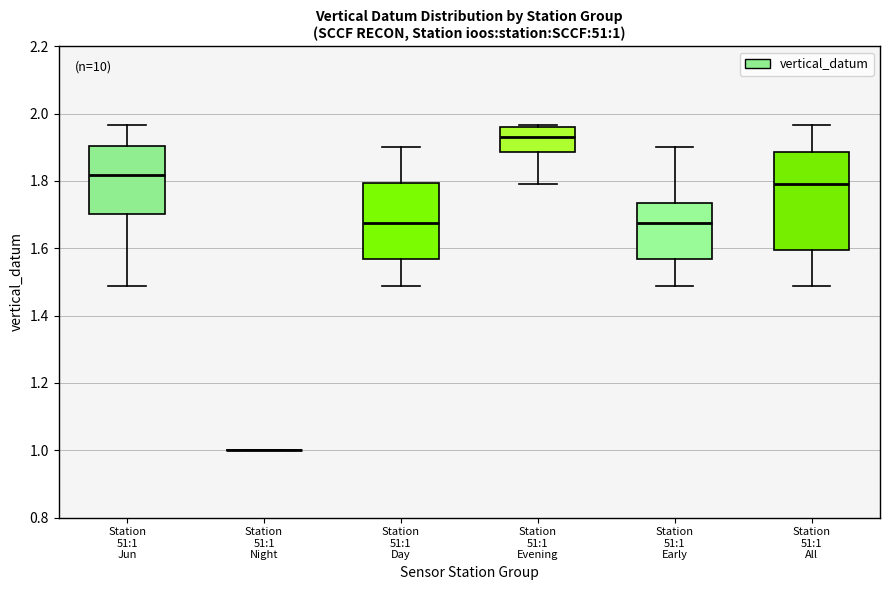

Which box is the tallest, from its lower edge to its upper edge?

Station 51:1 All